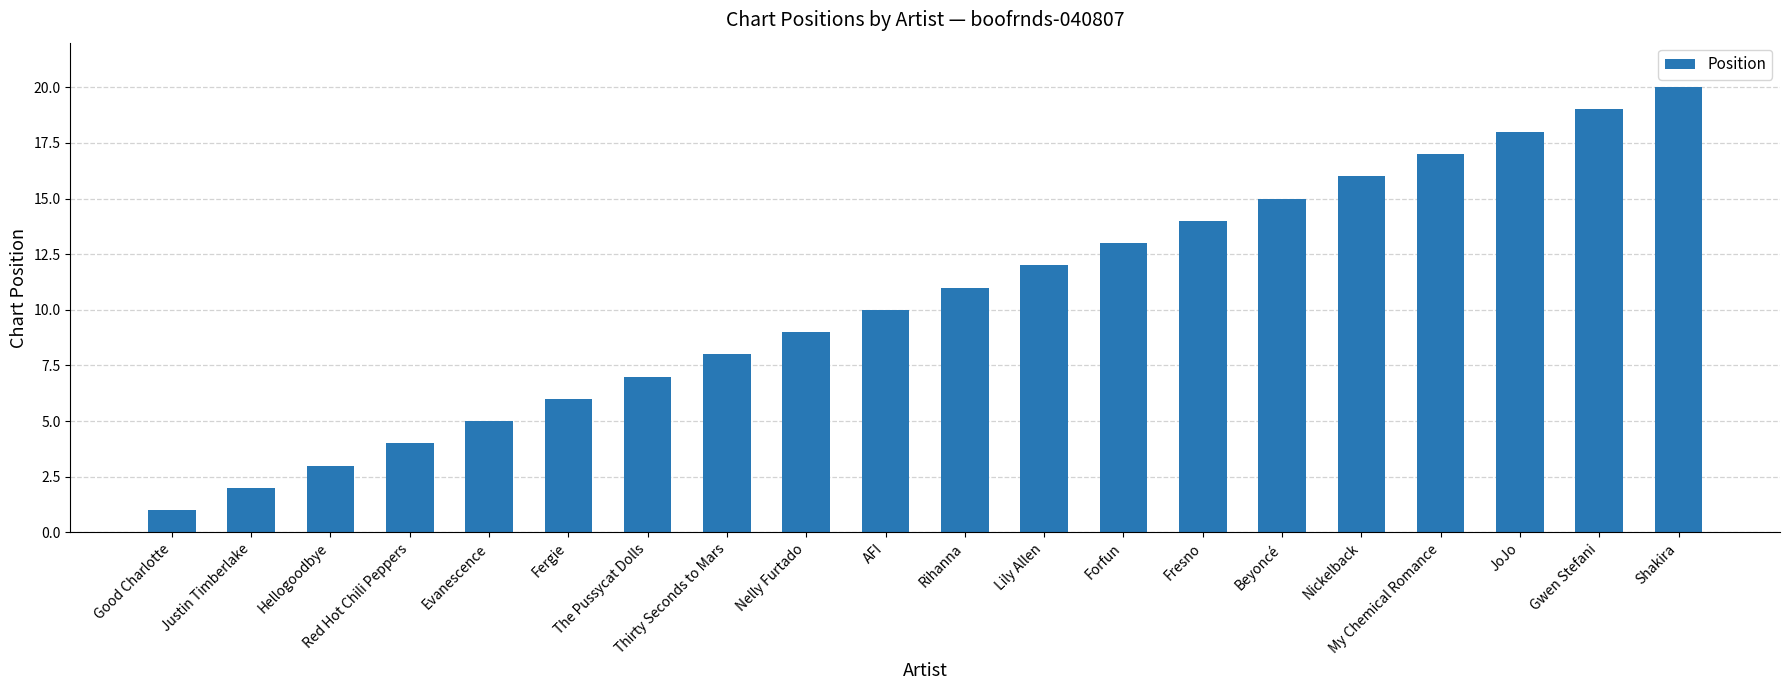

Where is the data nearest to the value 10?

AFI